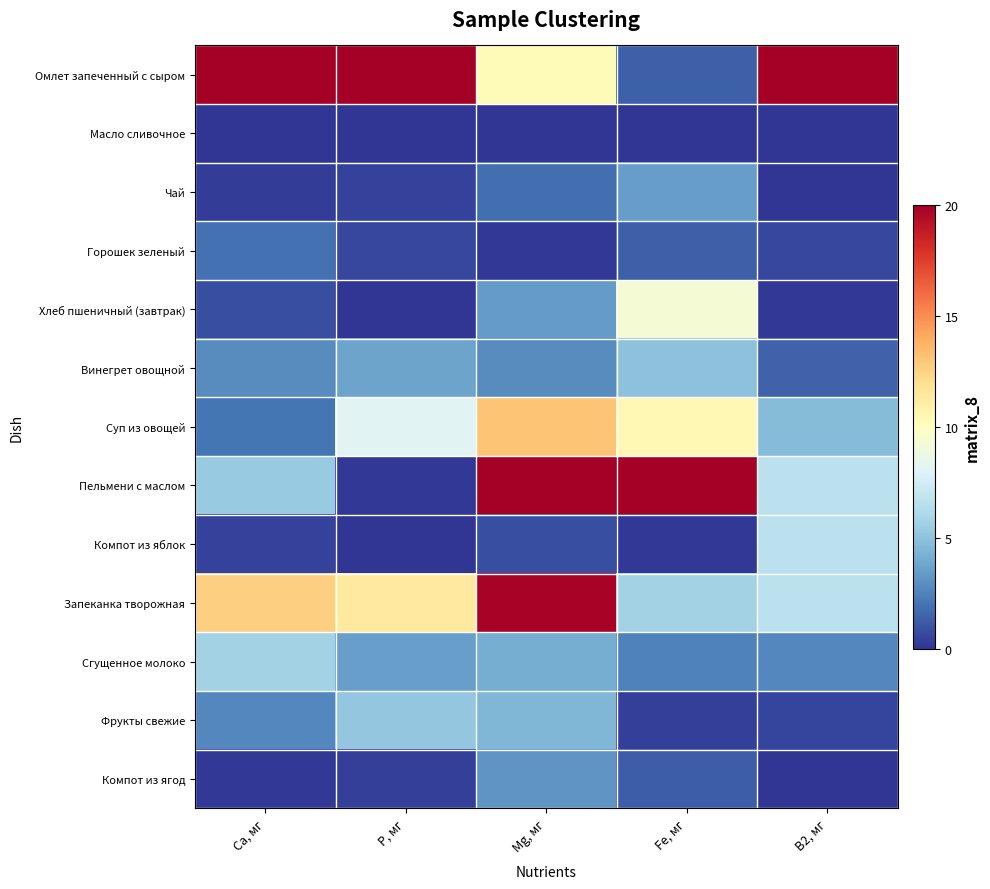

Which series changed the most between Mg, мг and B2, мг?

Пельмени с маслом